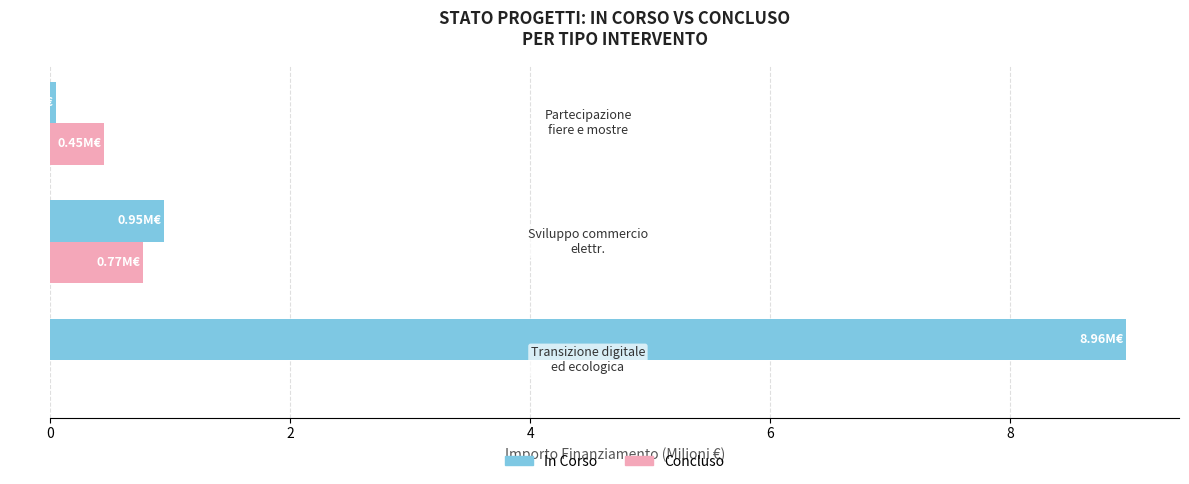

What is the sum of all In Corso values?

10.0